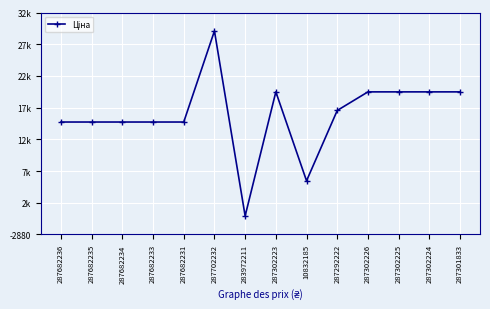

The value at 287302225 is 11694.3. True or false?

False